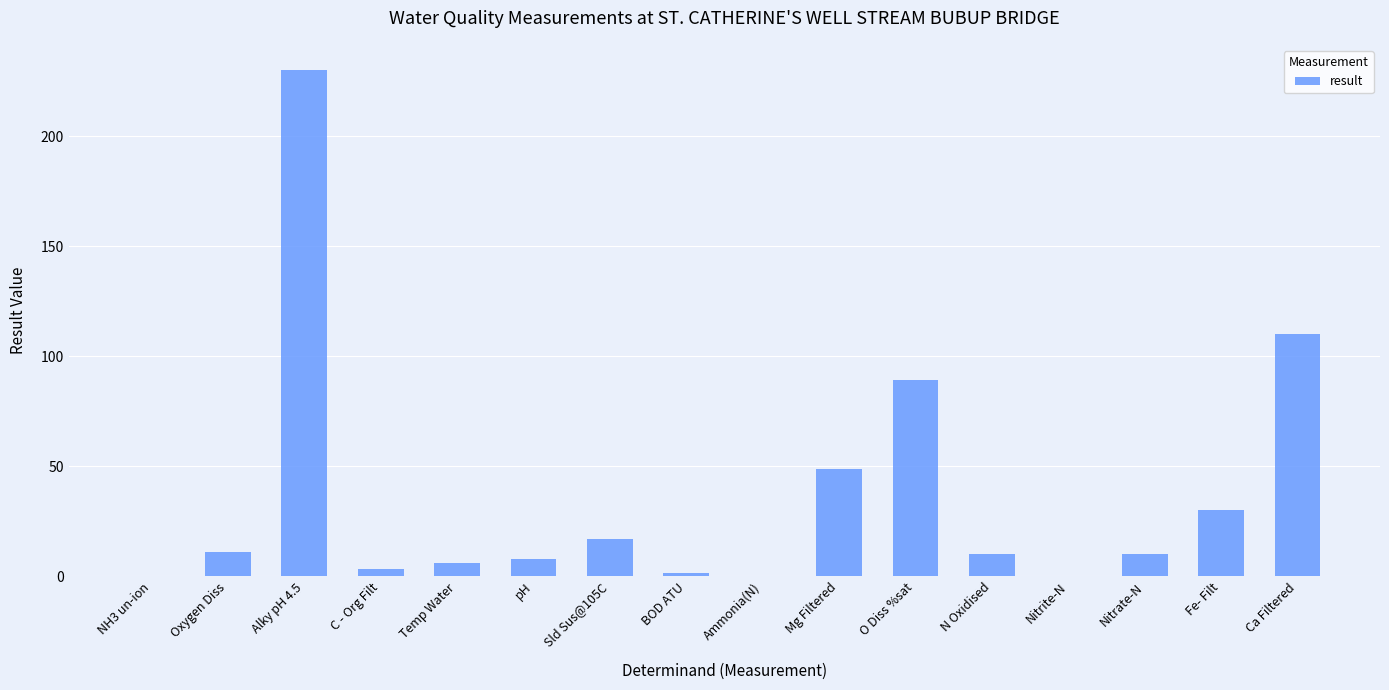

The value at pH is 7.7. True or false?

True